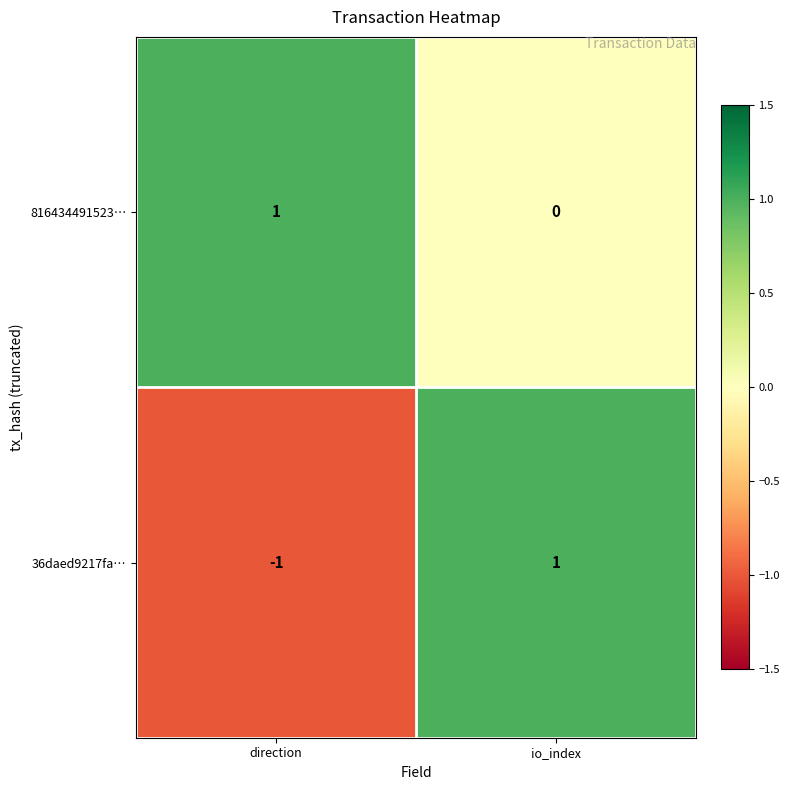

True or false: 36daed9217fa… has a value of -1 at direction.

True